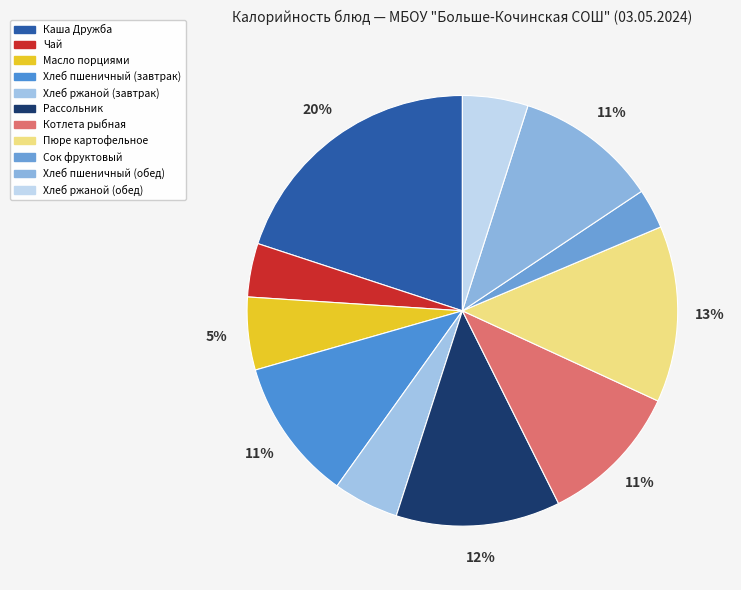

To the nearest percent, what percentage of the pie is Хлеб ржаной (обед)?

5%